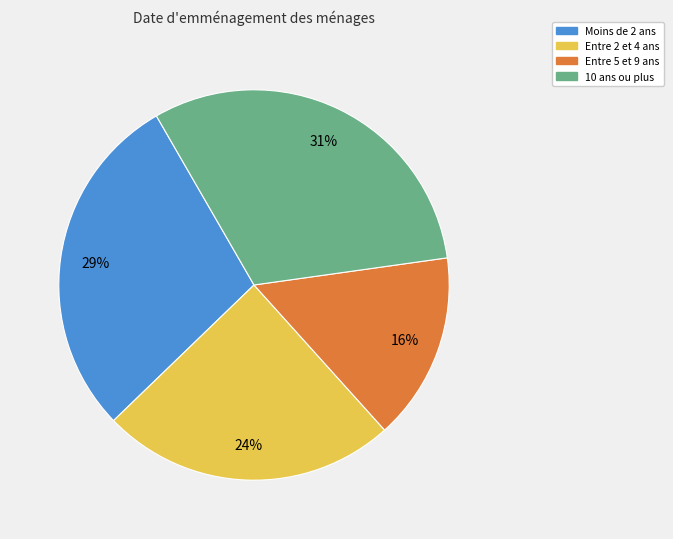

To the nearest percent, what is the average slice percentage?

25%